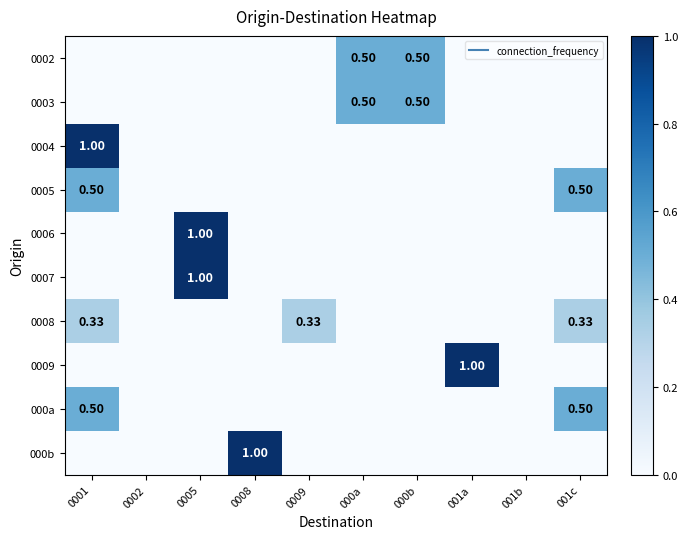

True or false: 0002 has a value of 0.0 at 001c.

True